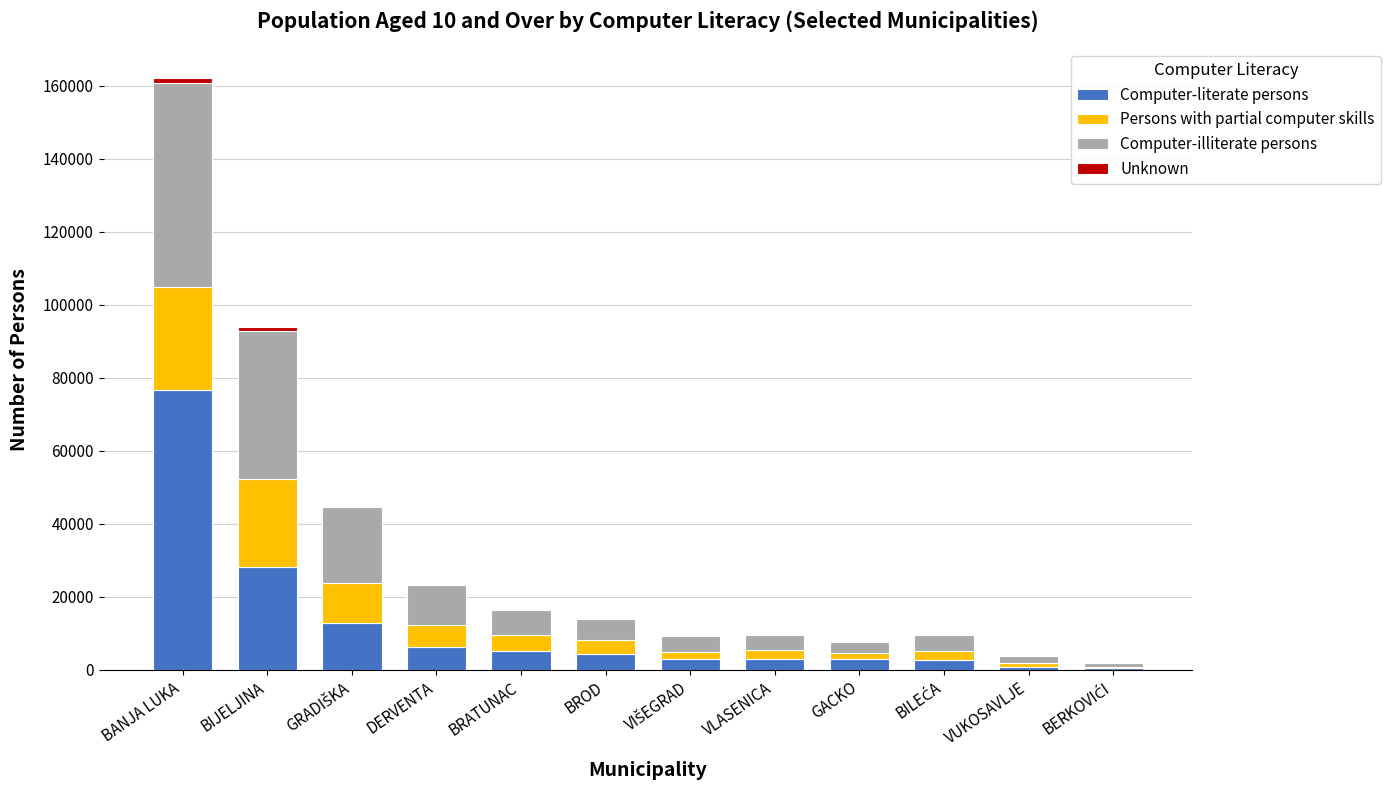

What is the maximum value for Computer-literate persons?

76568